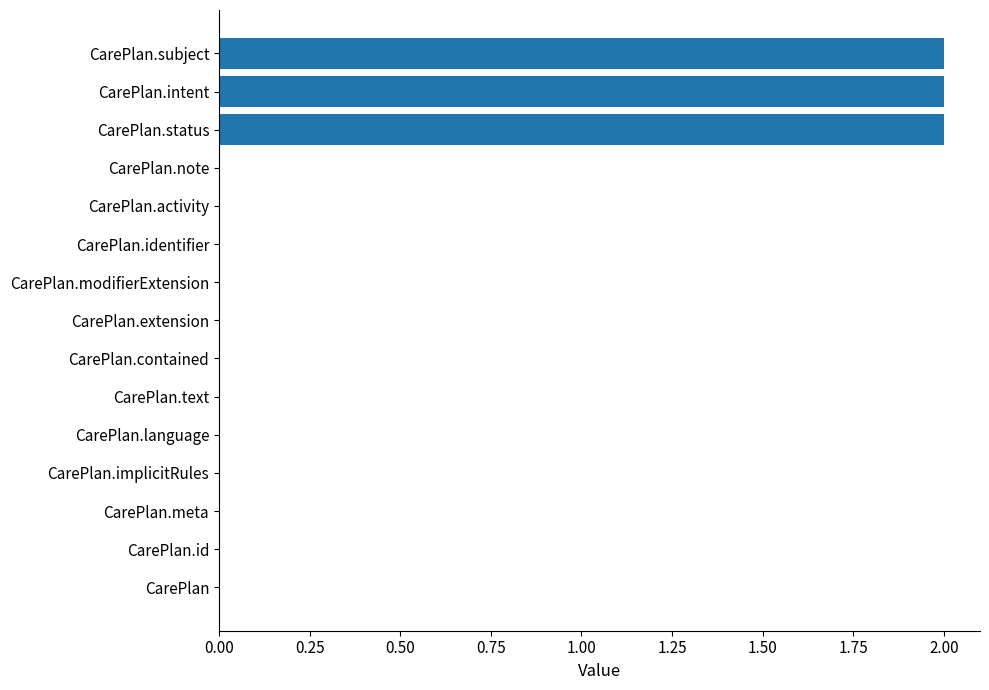

The value at CarePlan.activity is 0. True or false?

True